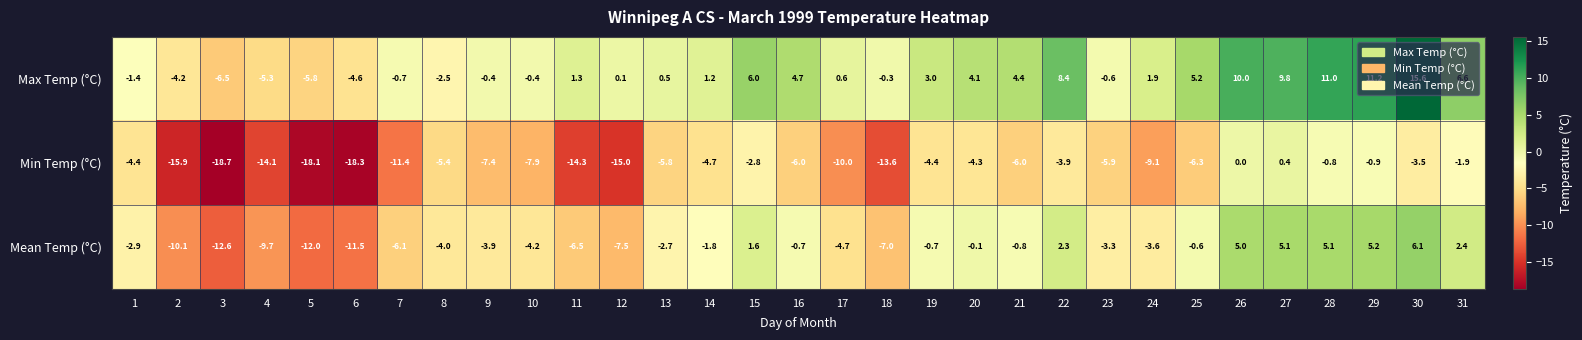

What is the difference between the maximum and second lowest values in the Mean Temp (°C) series?

18.1